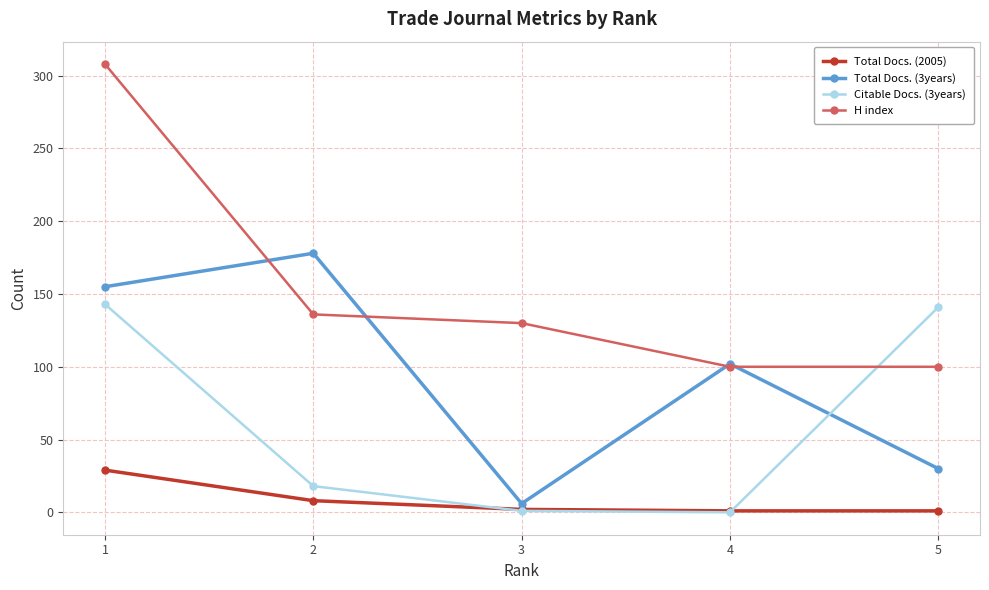

Which series has the largest range (max minus min)?

H index